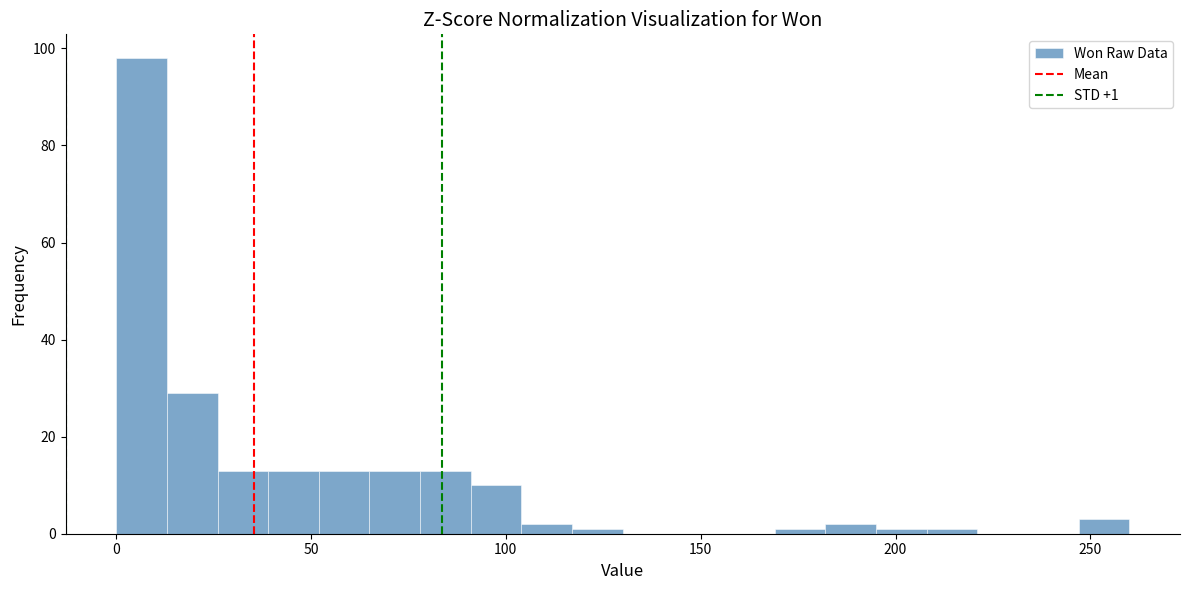

Read against the x-axis, roughly where is the centre of the tallest bar?

5